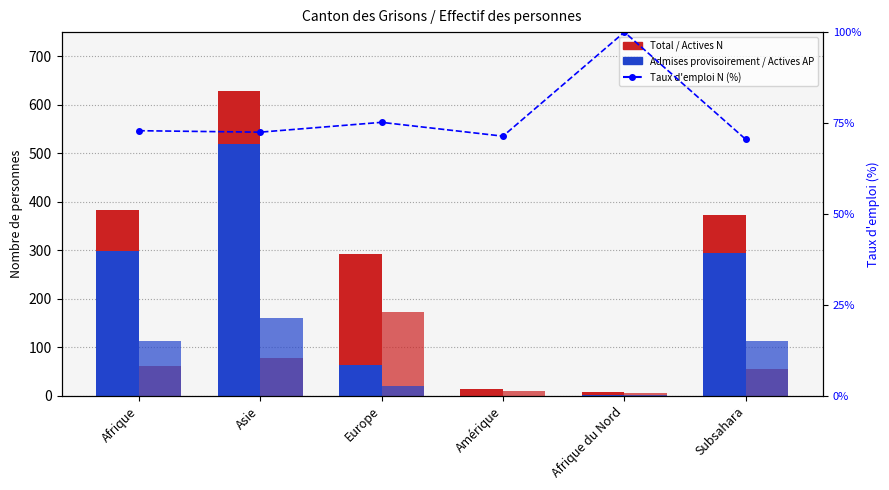

Is it true that Actives AP (col_9) equals 114.0 at Afrique?

True